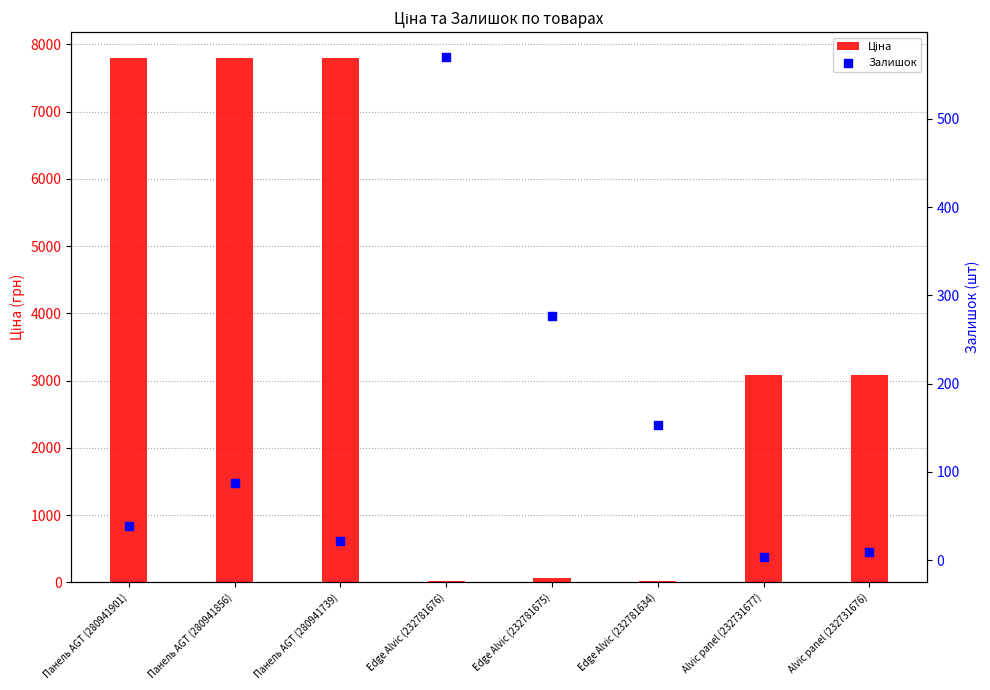

Which series reaches the minimum Y coordinate?

Залишок